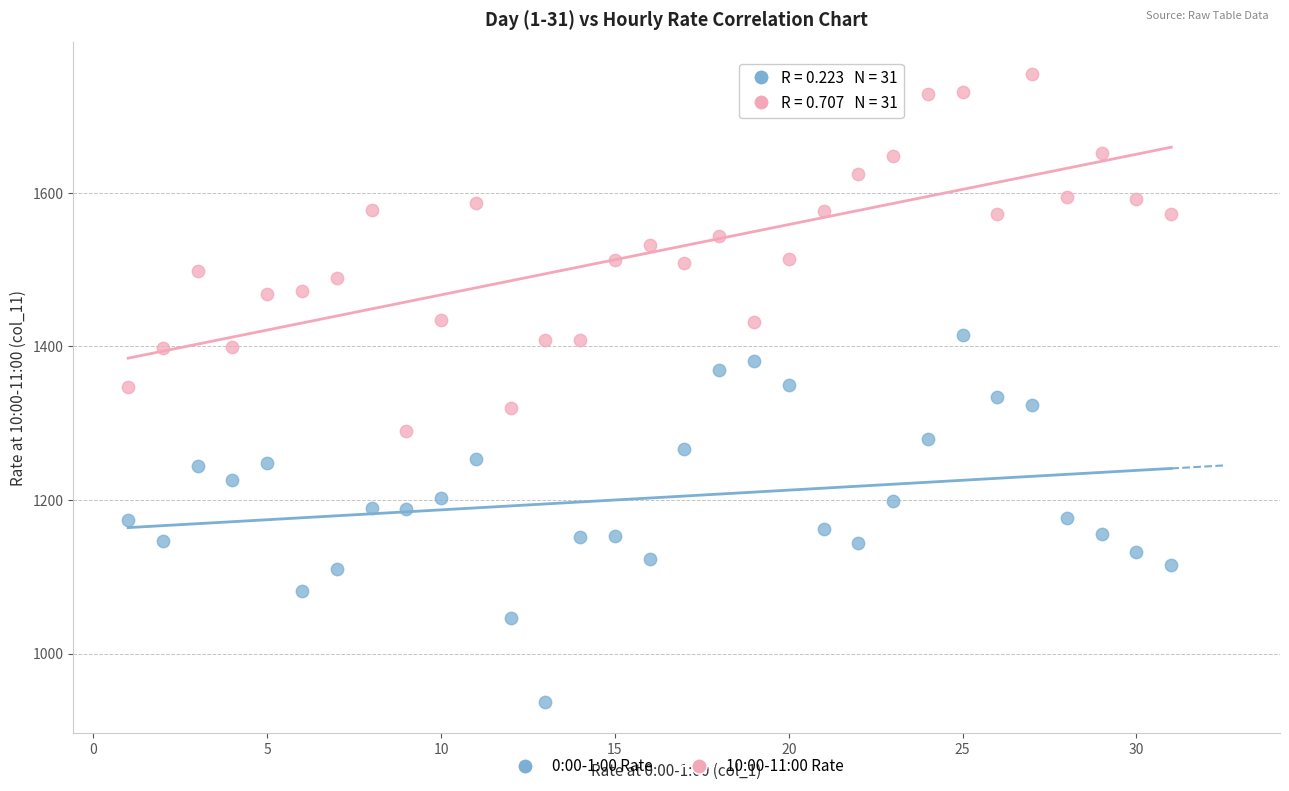

Across all data points, what is the range of Y values (max minus min)?

818.3